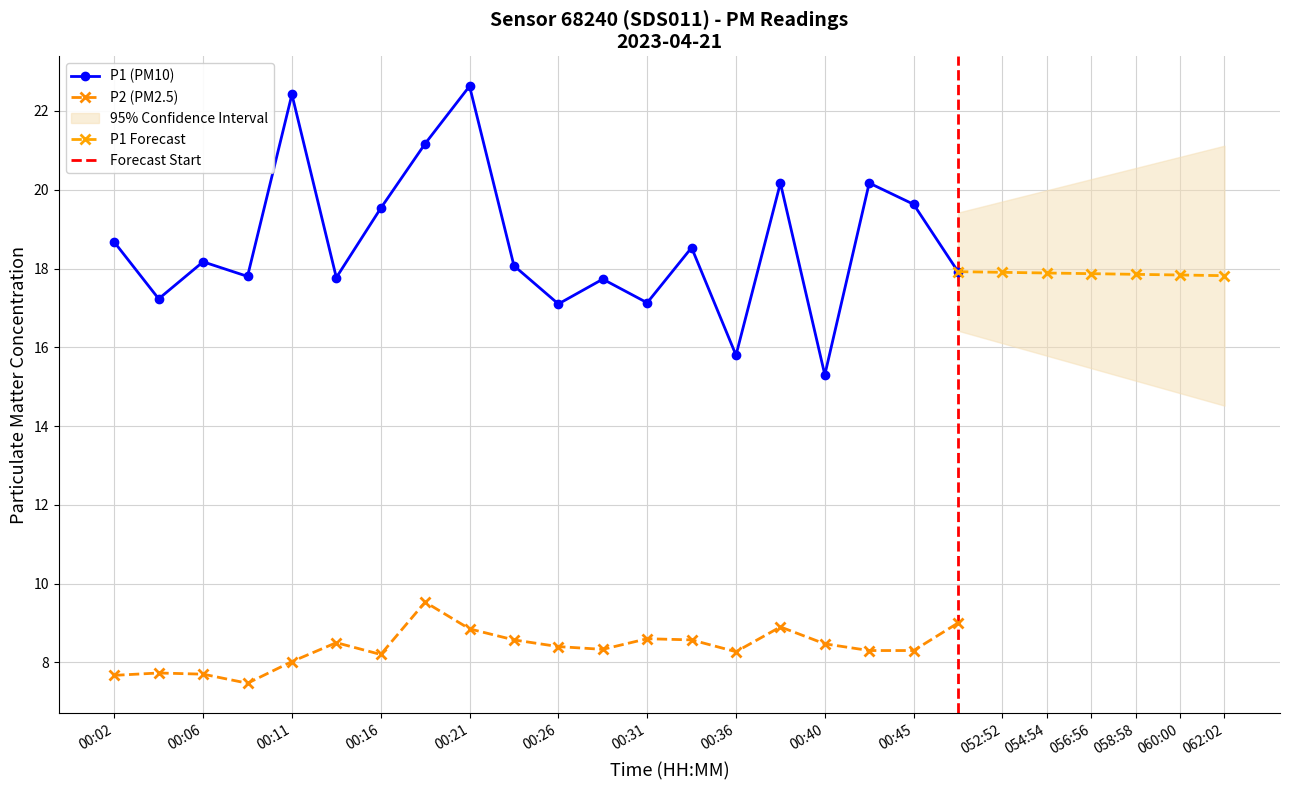

What is the sum of all P2 values?

167.4